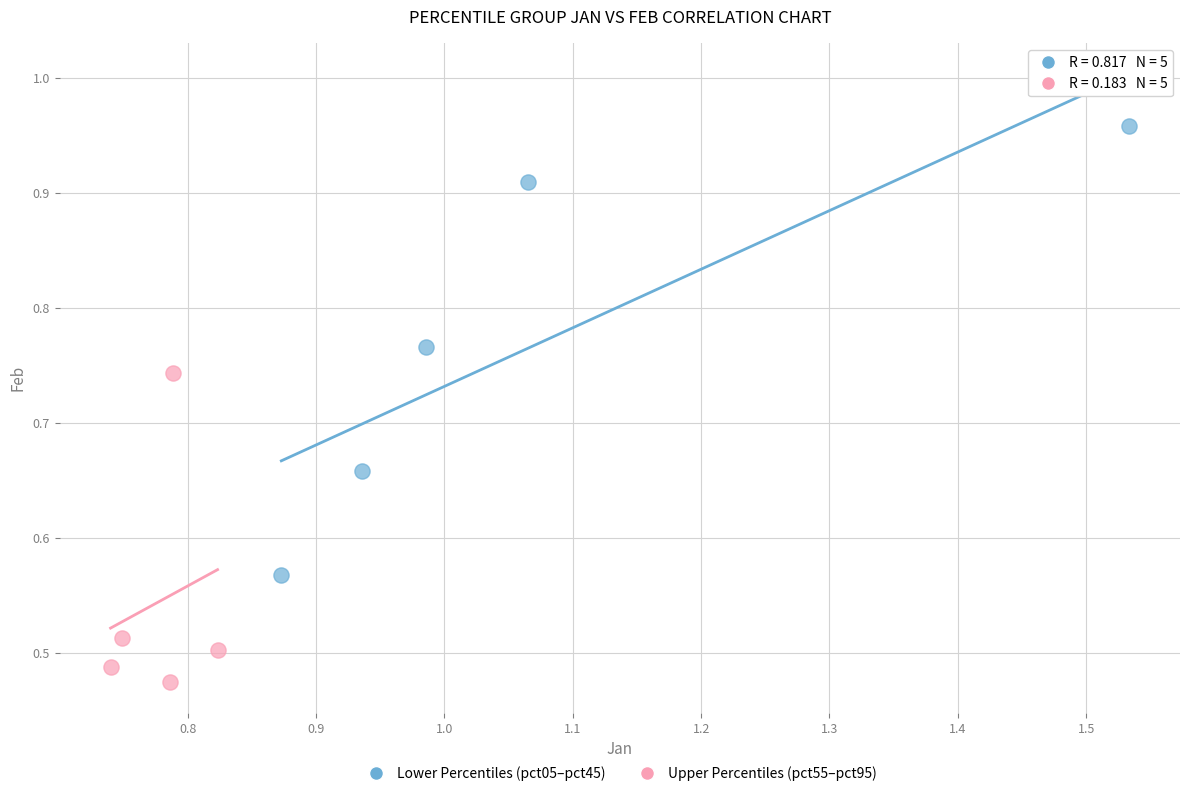

Which series contains the lowest Y value?

Upper Percentiles (pct55–pct95)